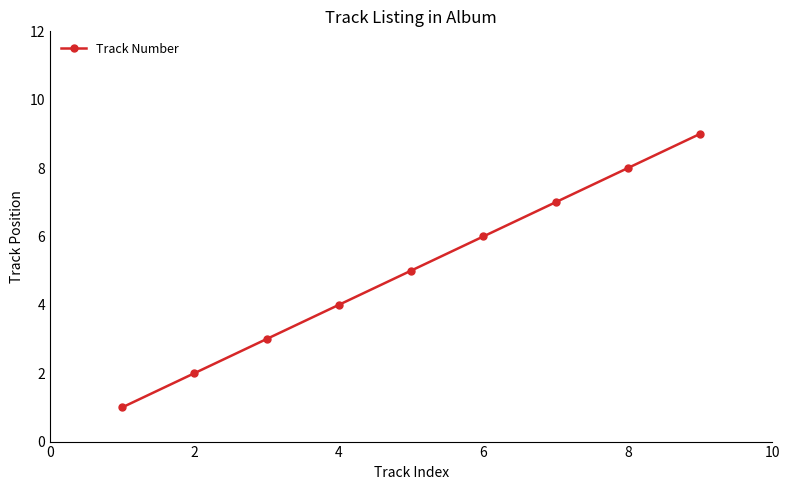

What is the maximum value shown in the chart?

9